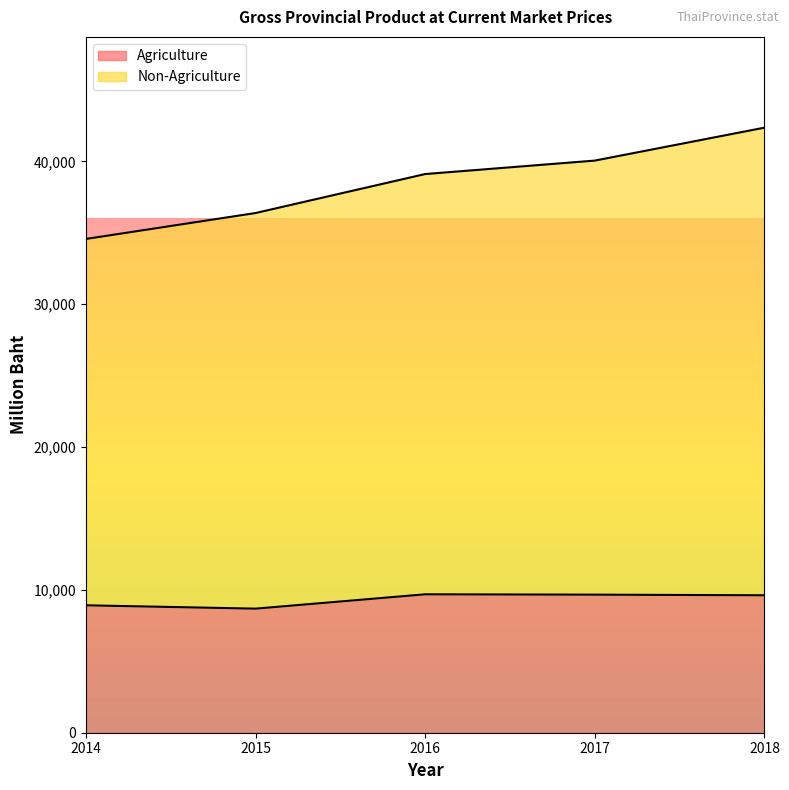

What are all the series names shown in the legend?

Agriculture, Non-Agriculture